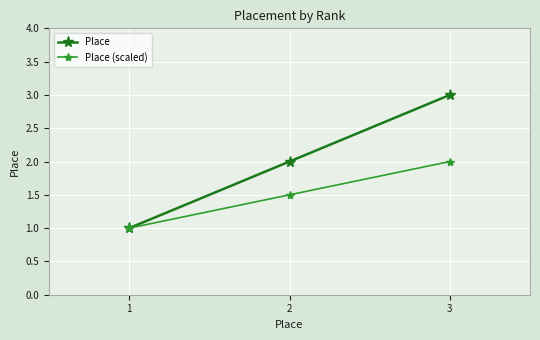

What is the difference between the second highest and minimum values in the Place series?

1.0